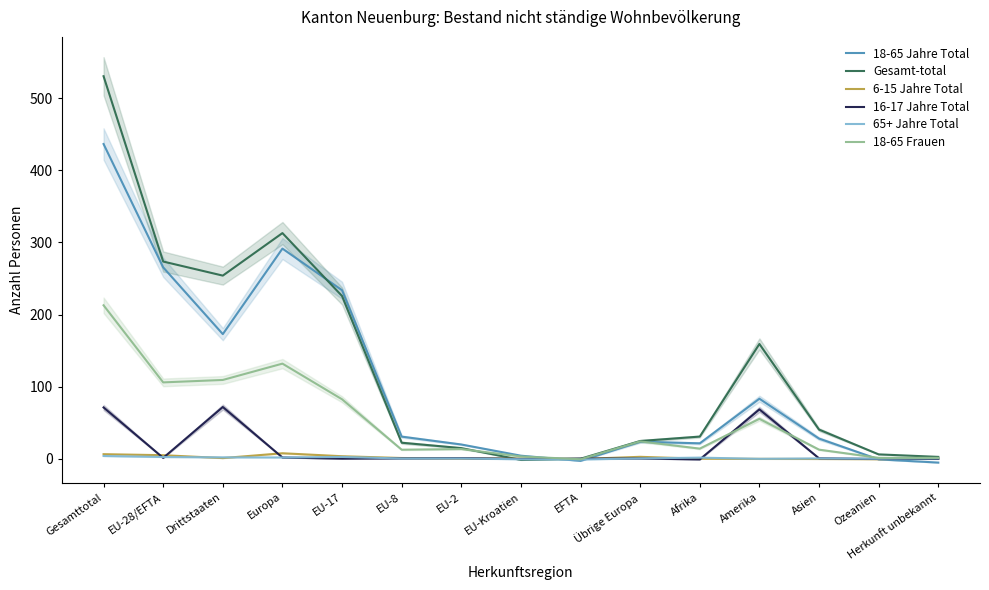

How many interior local peaks does the 18-65 Jahre Total series have?

3